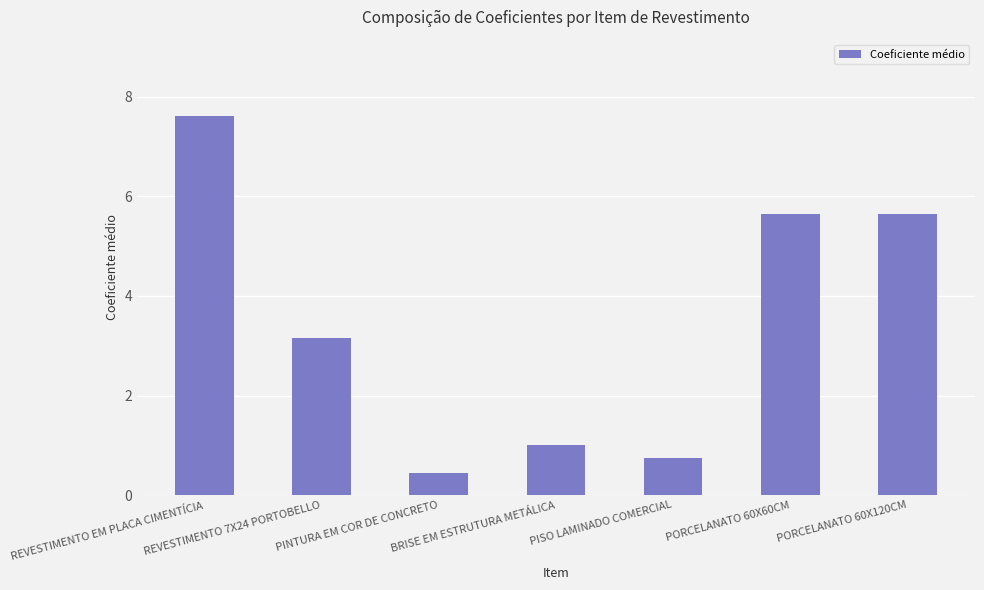

What is the greatest value displayed?

7.6